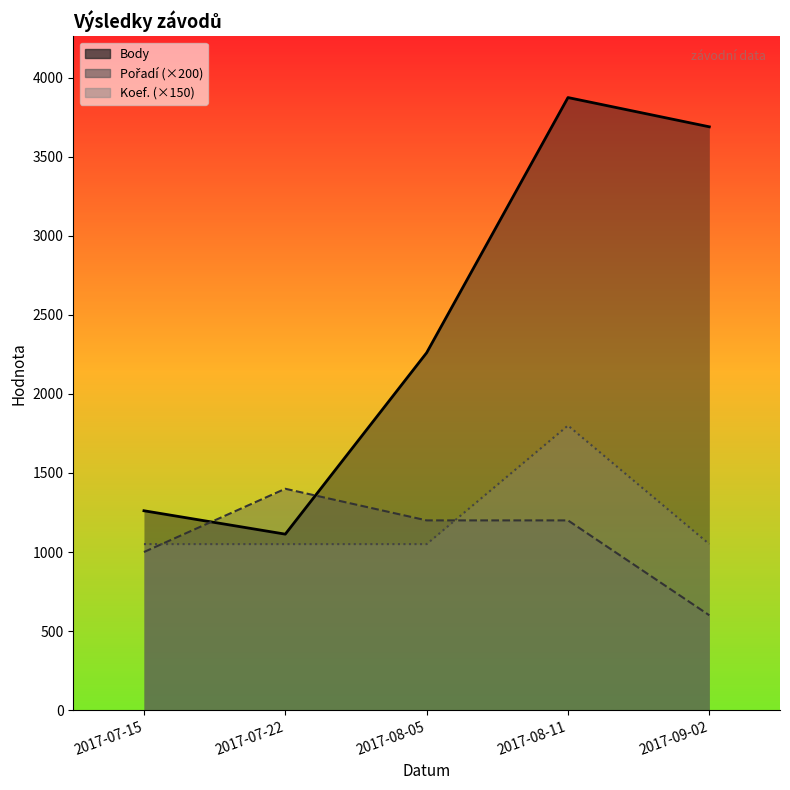

Is it true that Koef. (×150) equals 1382 at 2017-07-22?

False